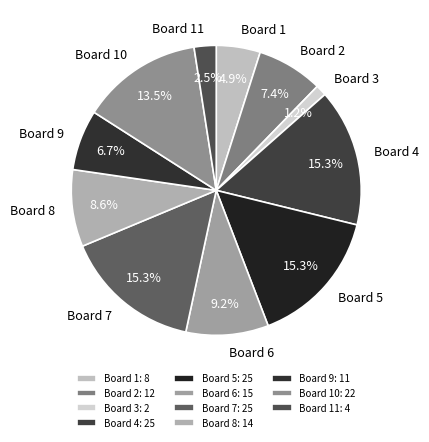

To the nearest percent, what is the combined percentage of Board 1 and Board 4?

20%